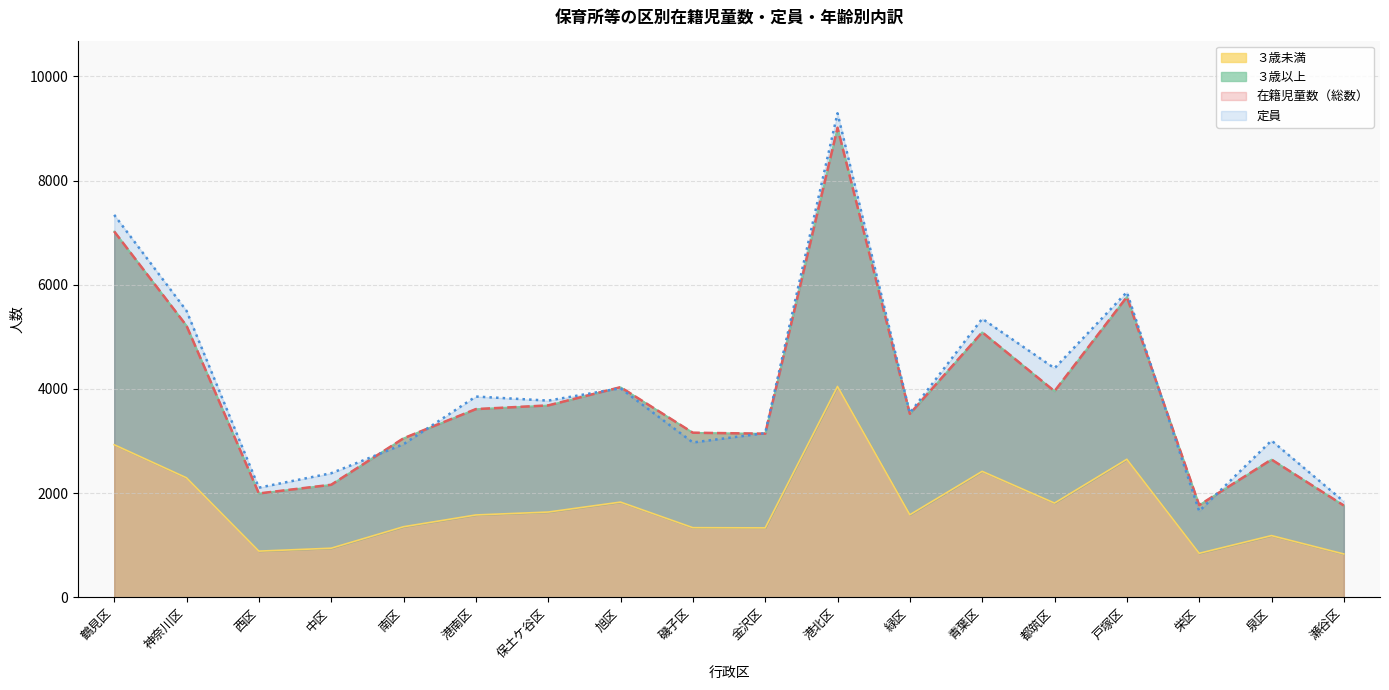

What is the sum of all ３歳未満 values?

31496